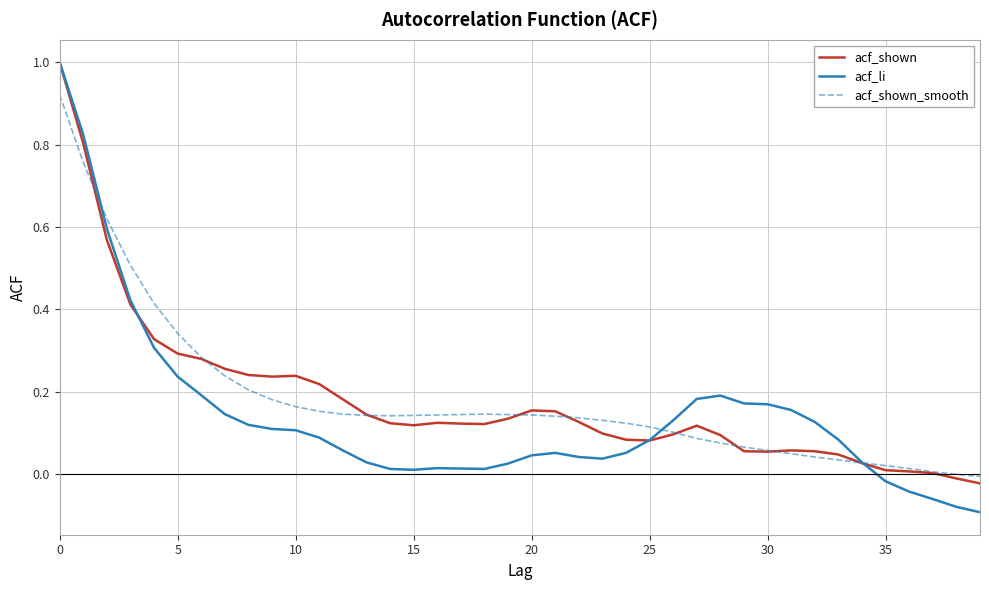

What is the greatest value displayed?

1.0